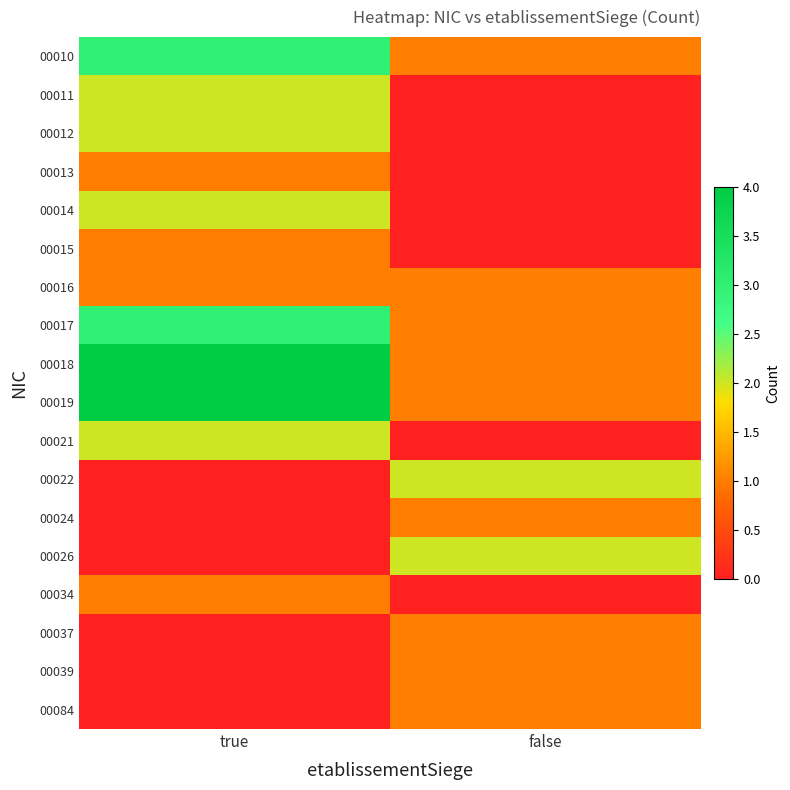

Which has a higher value, true or false?

true